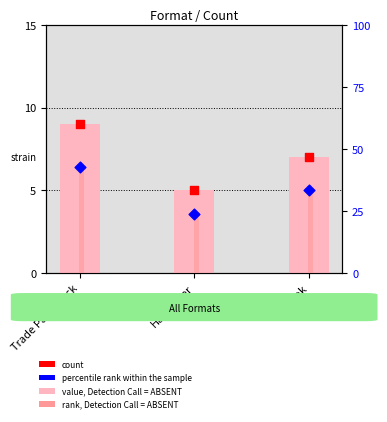

At which category is the sum across all series the highest?

Trade Paperback